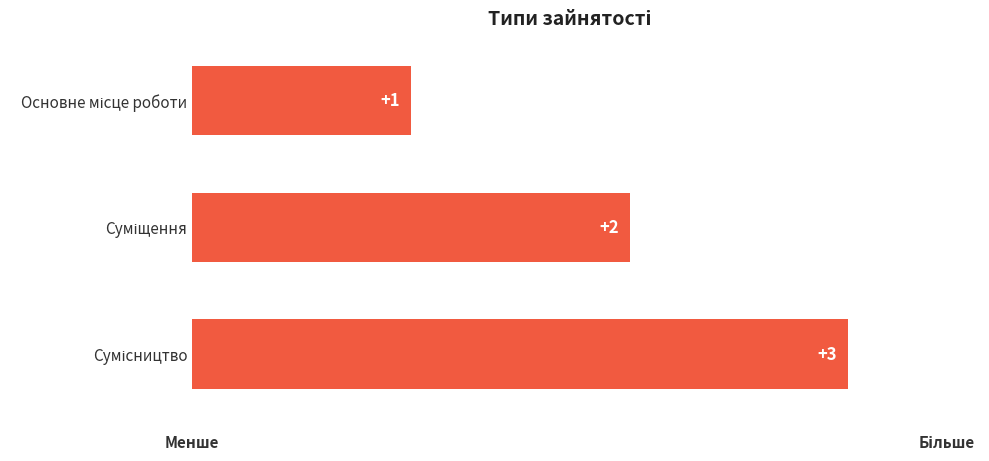

Count the number of categories in the chart.

3